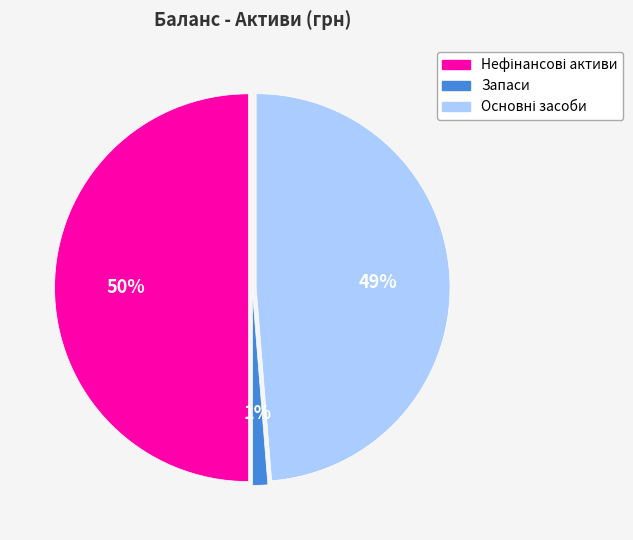

To the nearest percent, what percentage of the pie is Запаси?

1%